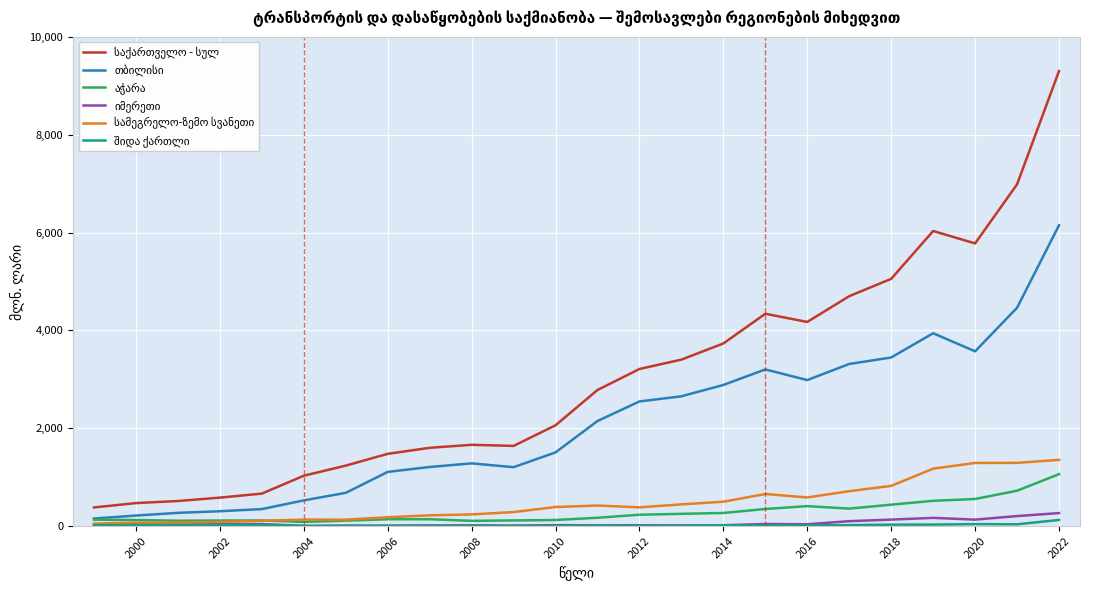

How many lines are shown in the chart?

6